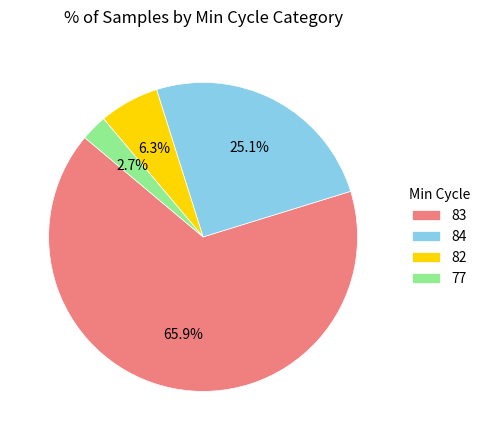

What is the ratio of the value at 77 to the value at 82?

0.4